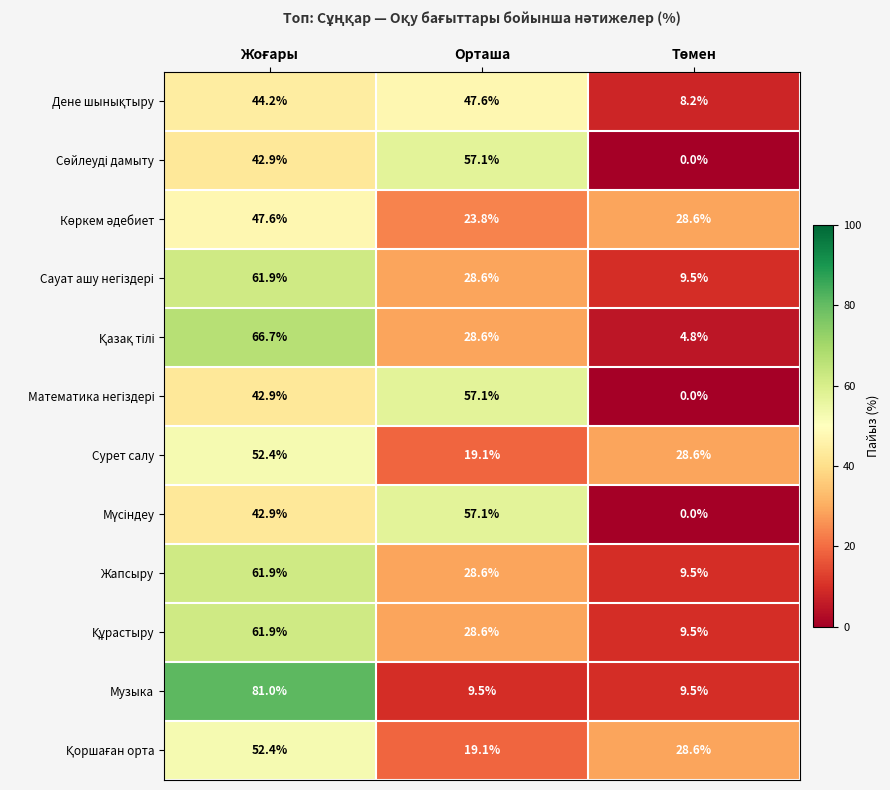

Which series has the largest range (max minus min)?

Музыка